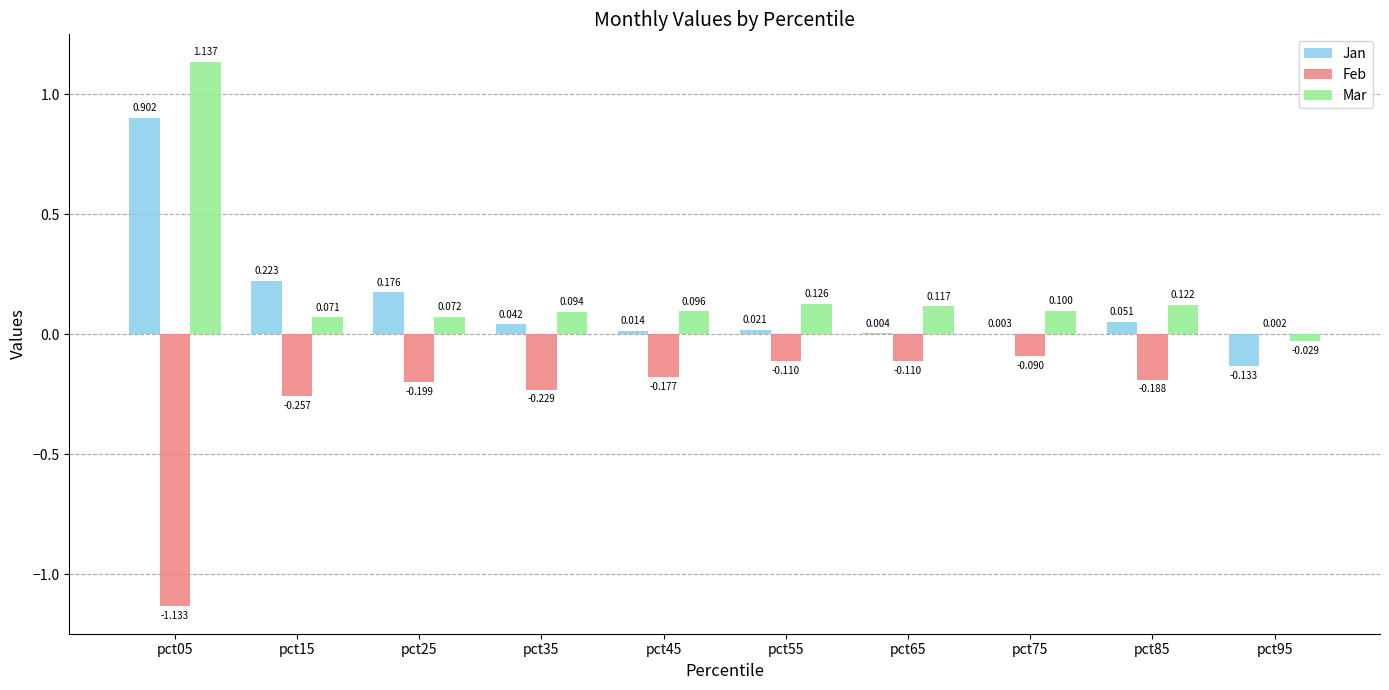

Between pct15 and pct25, which series saw the biggest shift?

Feb